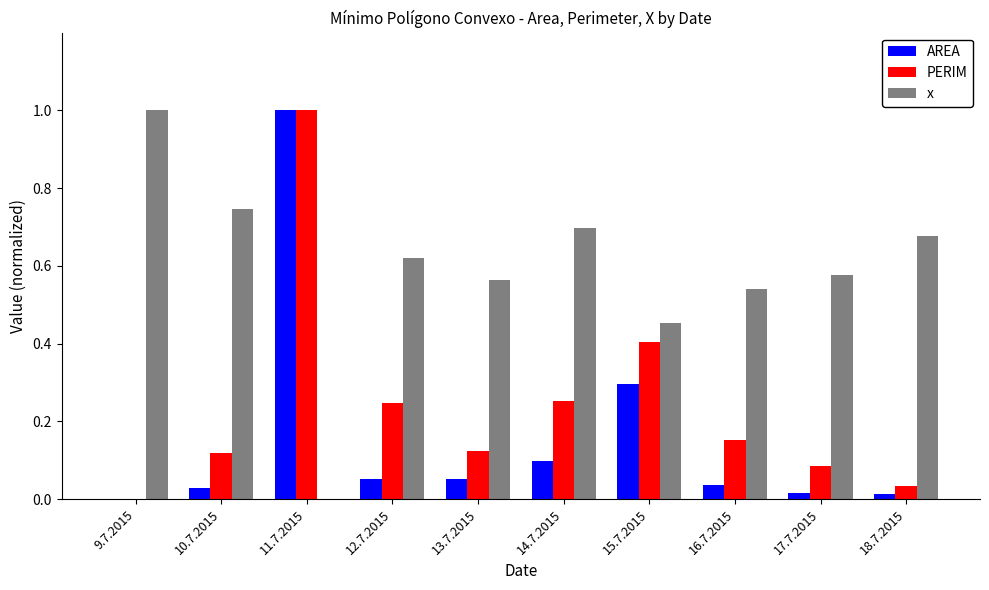

How many series are shown in this chart?

3